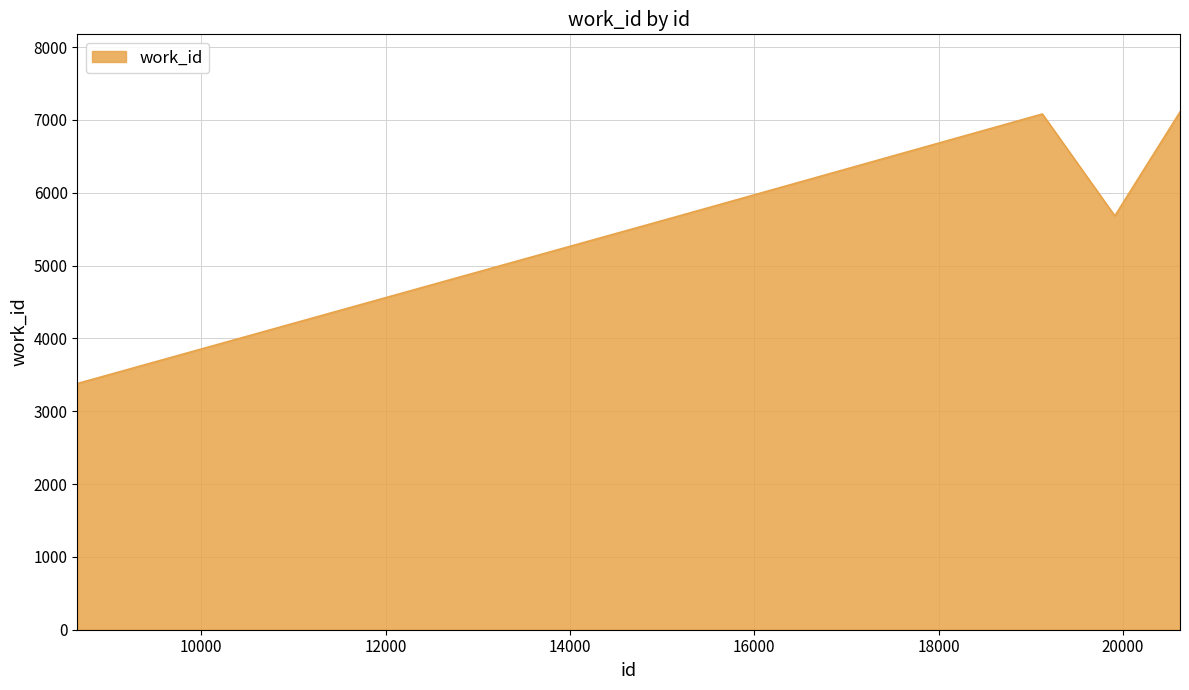

What is the sum of all values?

35987